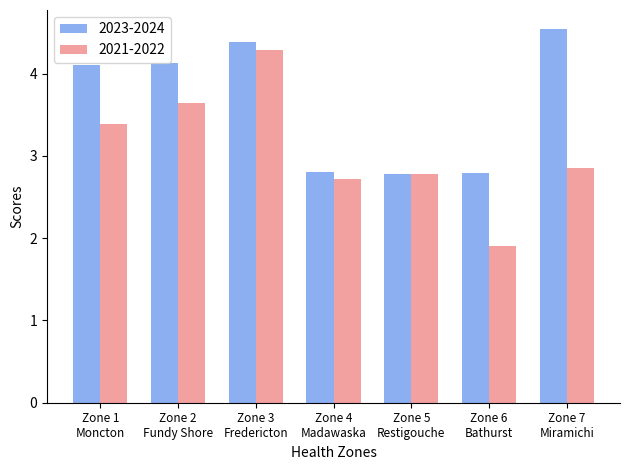

What is the highest value of the 2021-2022 series?

4.3